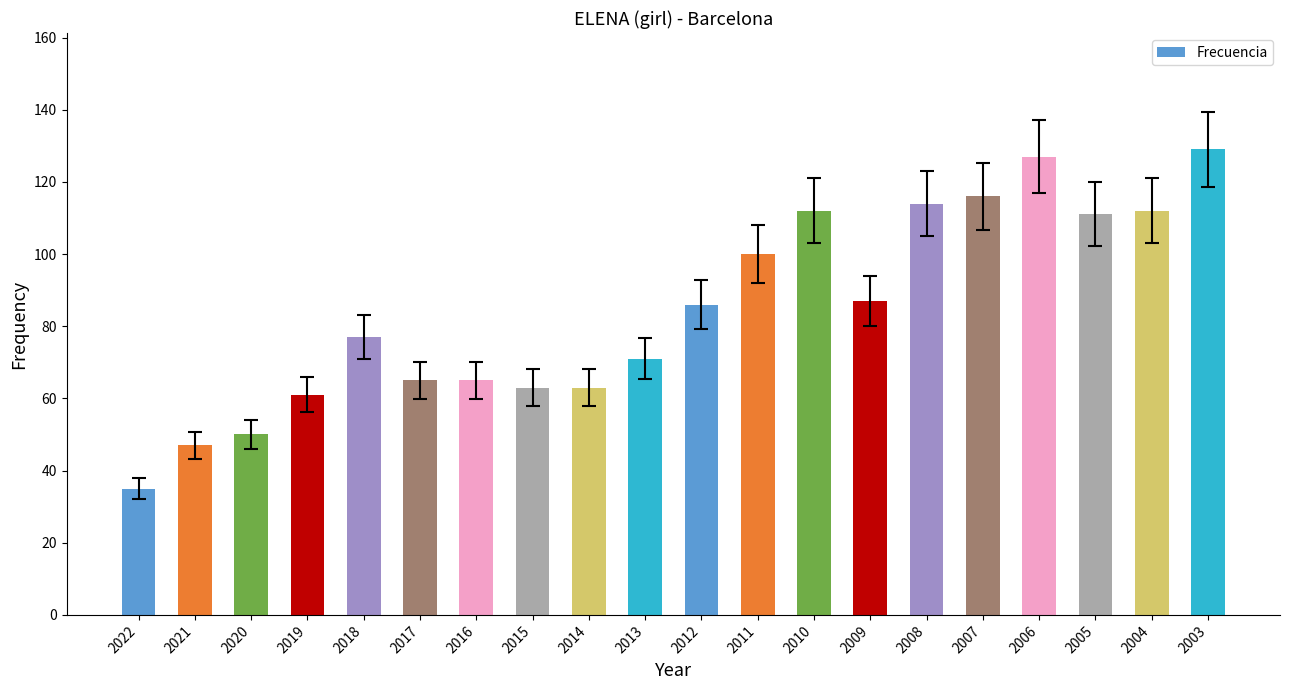

Are the bars grouped side by side (vs. stacked)?

No